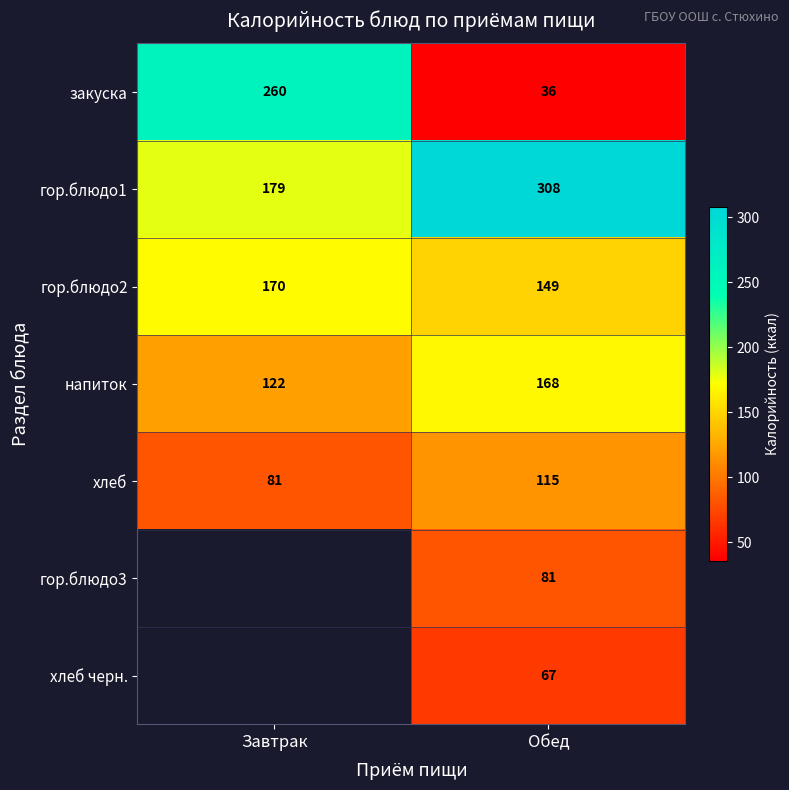

How many хлеб values are between 81 and 115?

2